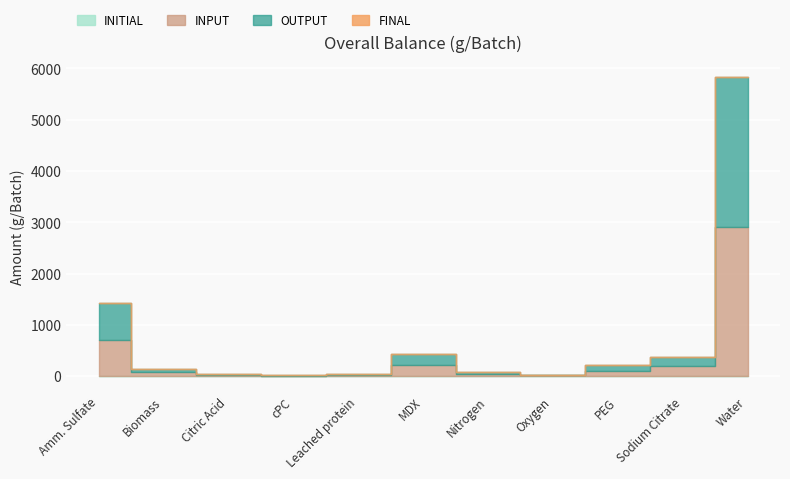

Rank the categories by INPUT value from lowest to highest.

cPC, Oxygen, Leached protein, Citric Acid, Nitrogen, Biomass, PEG, Sodium Citrate, MDX, Amm. Sulfate, Water